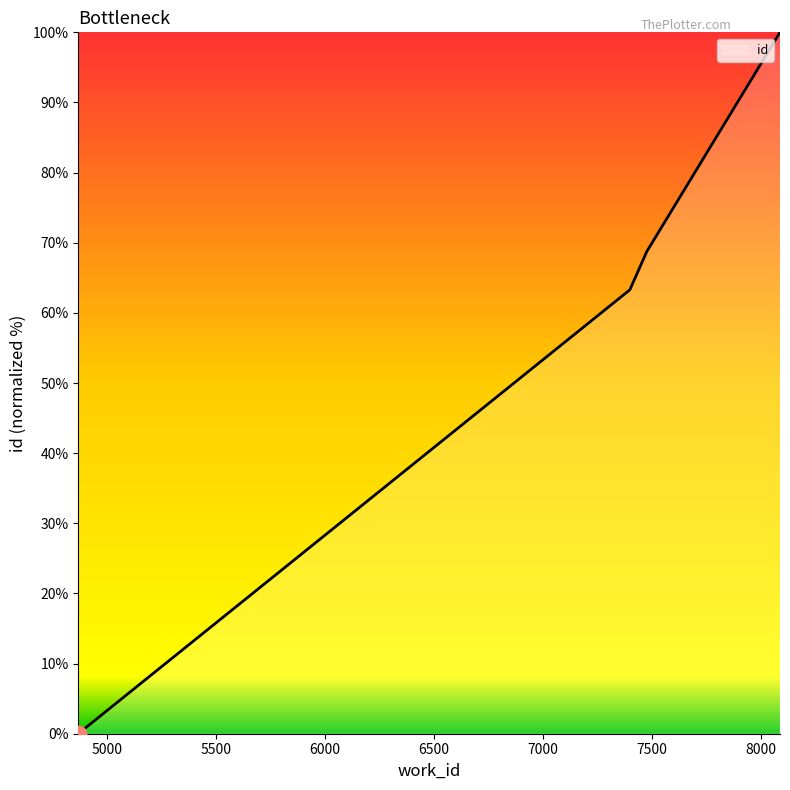

What is the sum of all values?

232.0